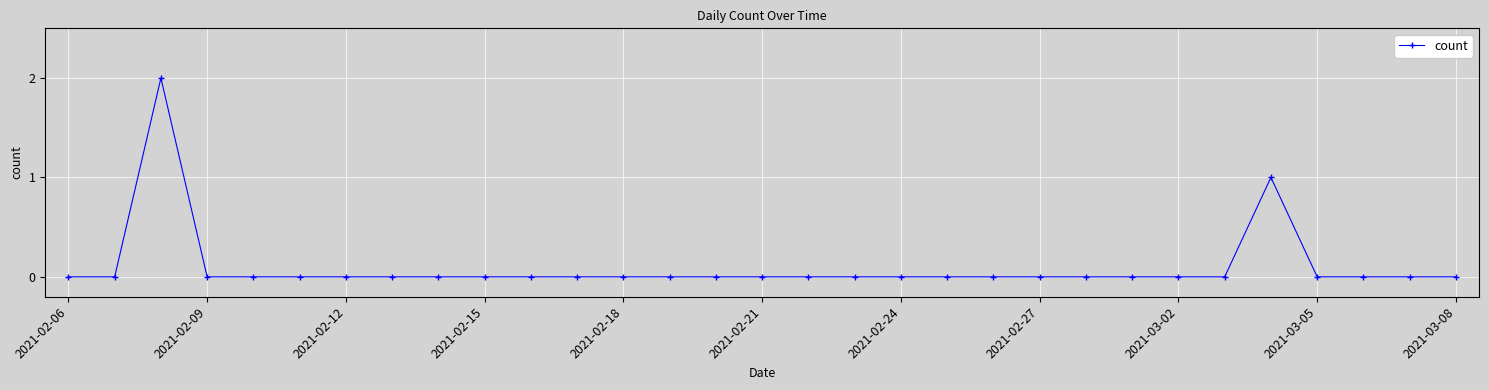

True or false: there are more than 1 points higher than both neighbors.

True